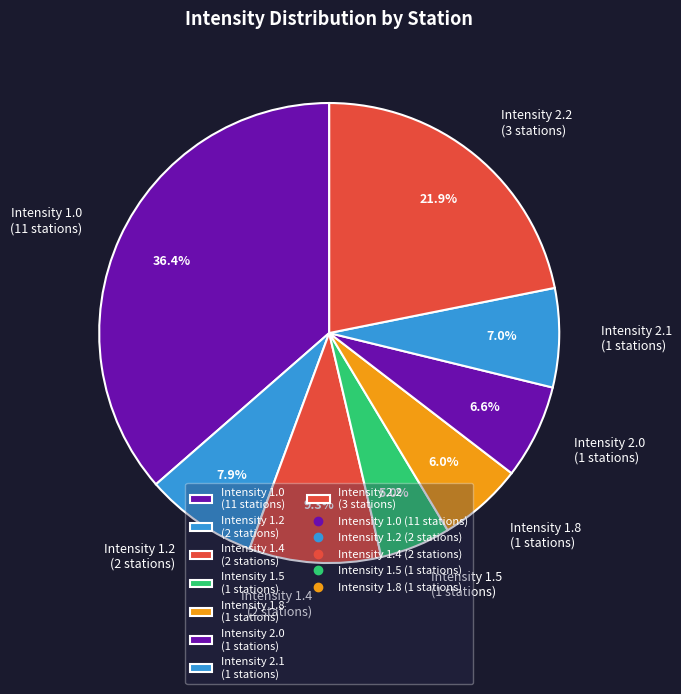

Which category has the biggest portion of the pie?

Intensity 1.0 (11 stations)